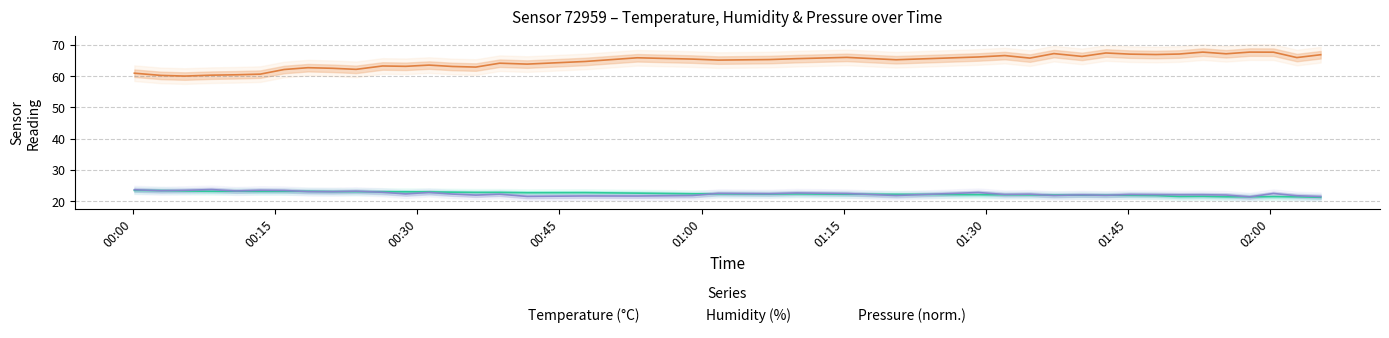

True or false: humidity and temperature intersect in this chart.

False